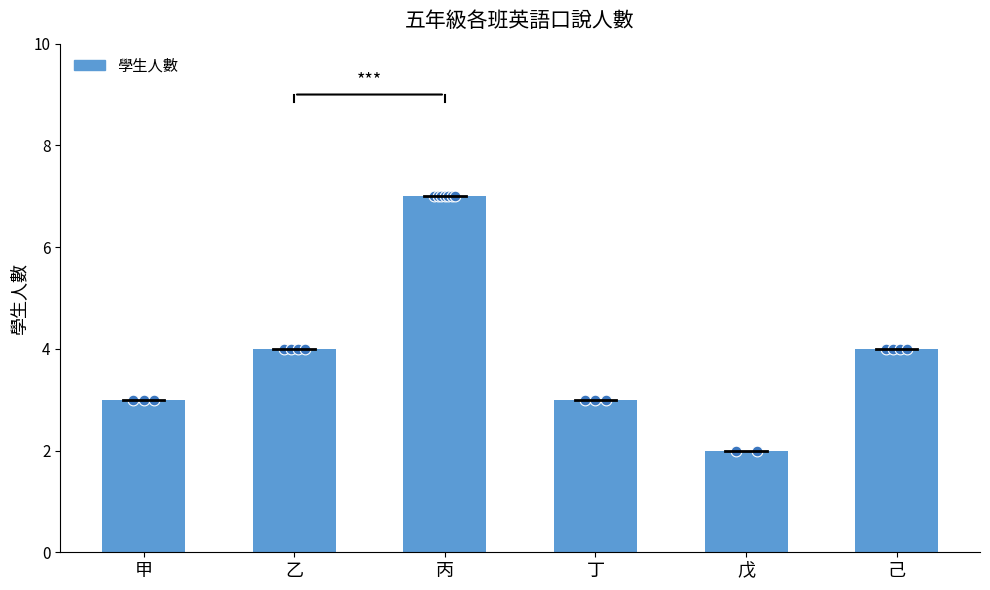

What is the change in value from 乙 to 丁?

-1